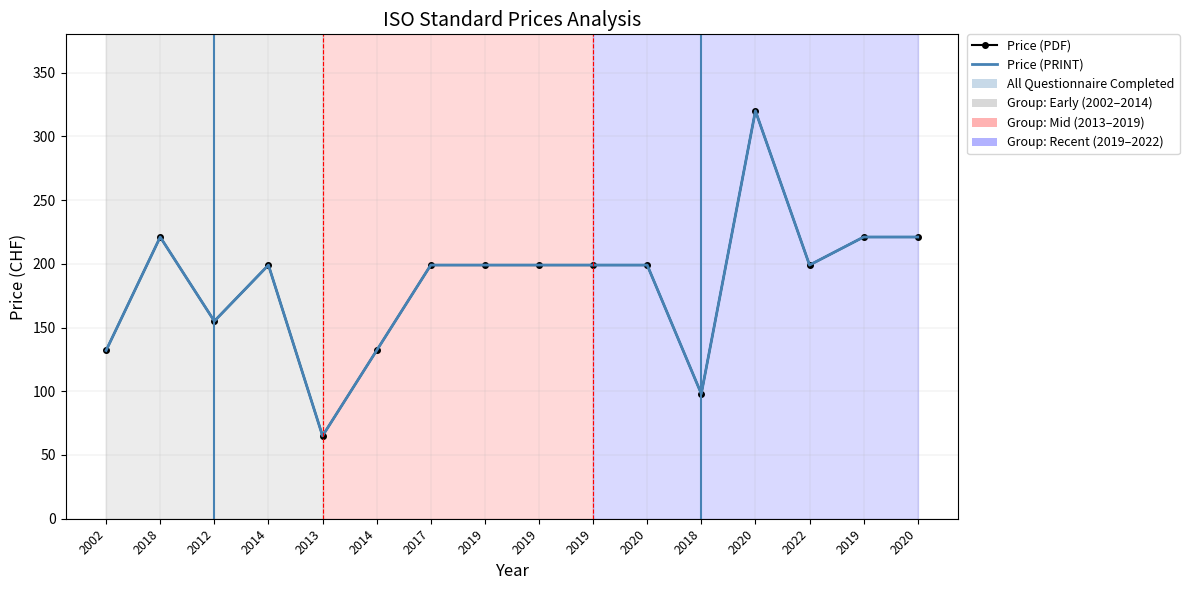

How many values in the Price (PRINT) series are below 199?

5